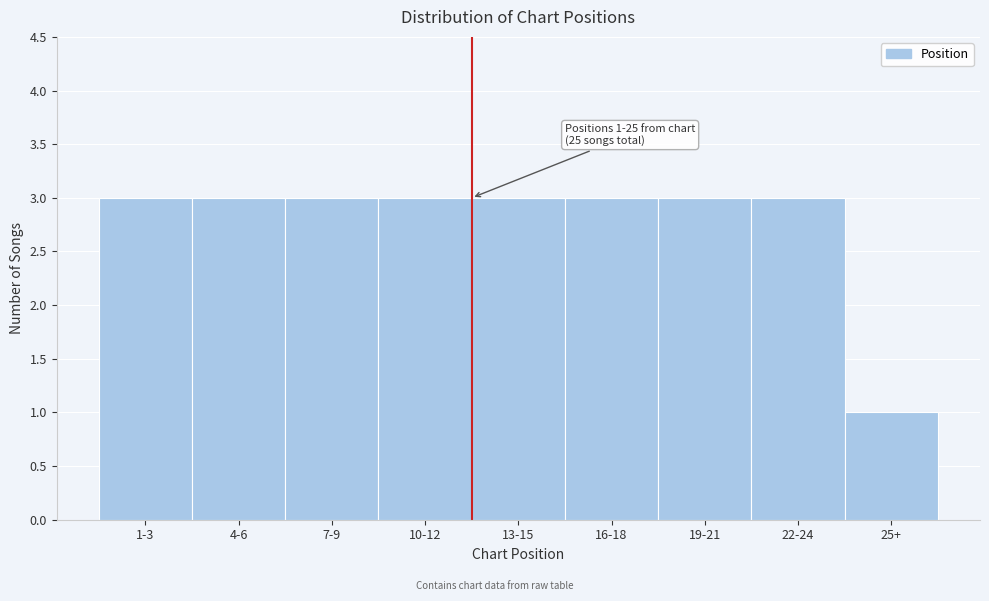

Reading left to right, transcribe all the data shown in this chart.

1-3=3	4-6=3	7-9=3	10-12=3	13-15=3	16-18=3	19-21=3	22-24=3	25+=1